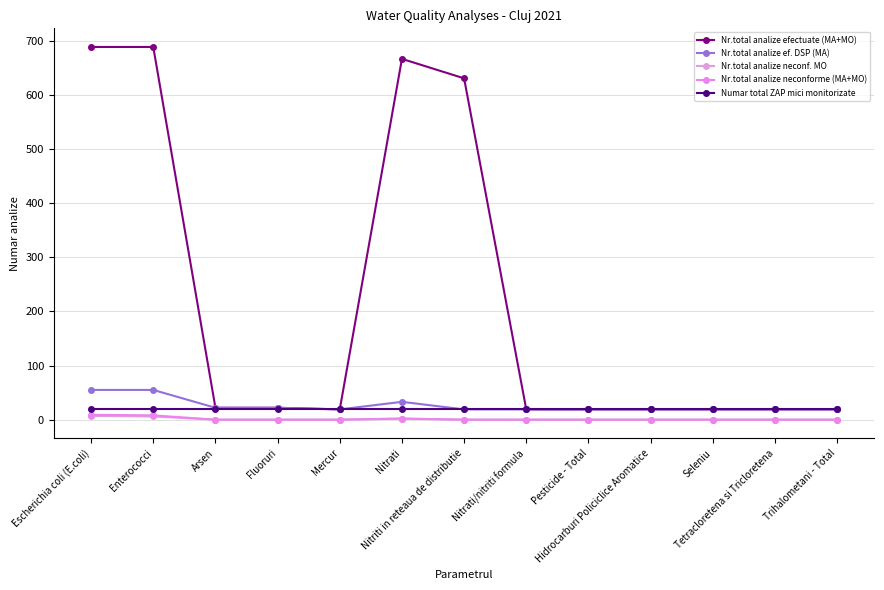

Does the chart display data point markers on the line(s)?

Yes